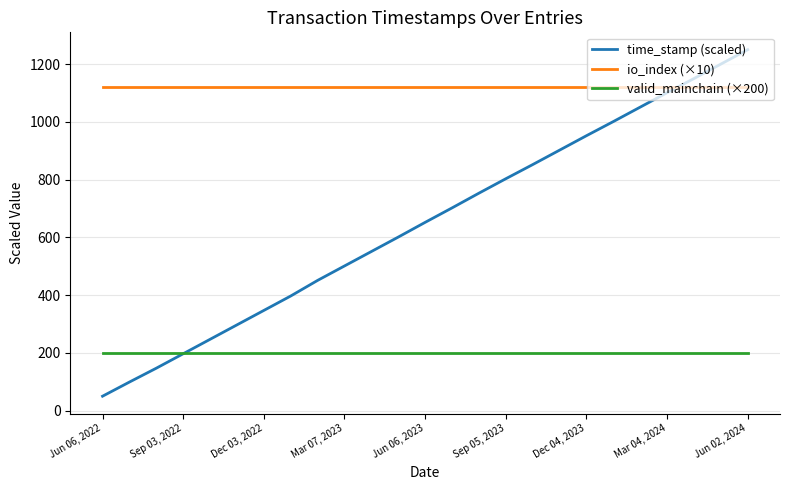

What is the maximum value shown in the chart?

1250